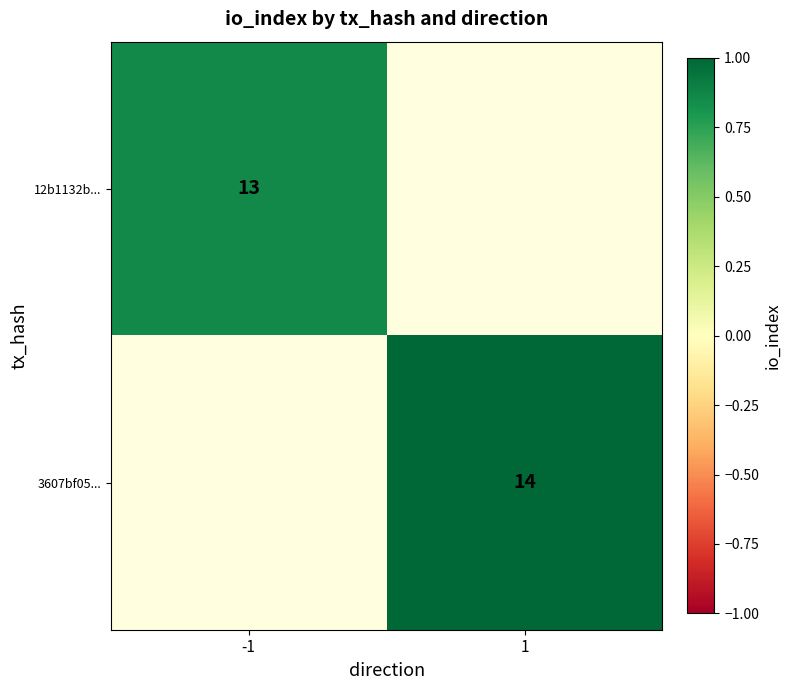

Is the value of 3607bf05... at 1 greater than the value of 12b1132b... at -1?

Yes